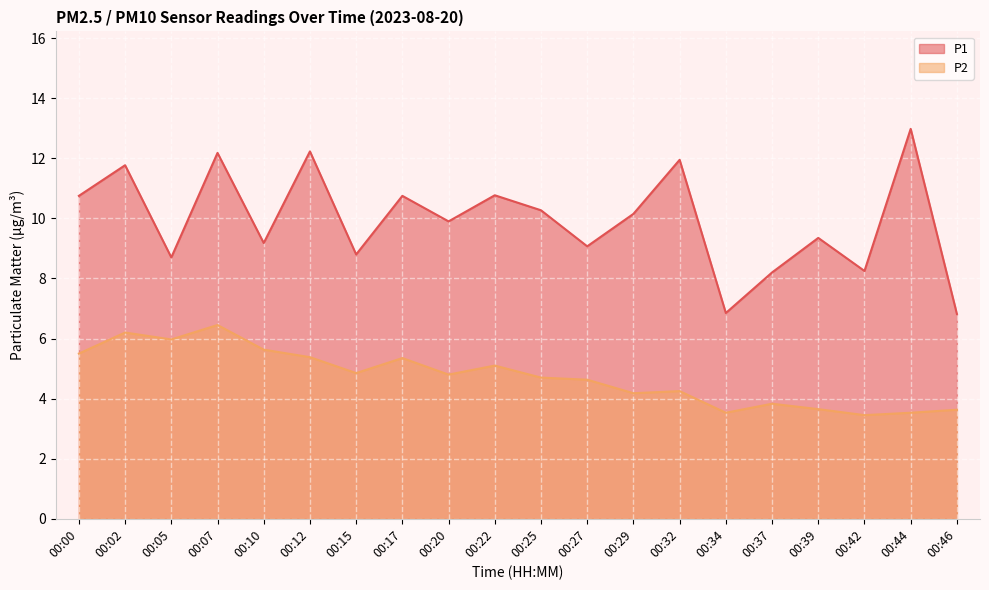

What is the sum of all P1 values?

198.9